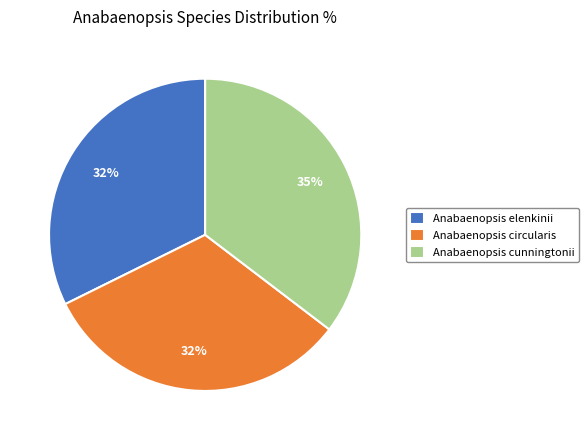

The Anabaenopsis cunningtonii slice represents 35% of the pie. True or false?

True